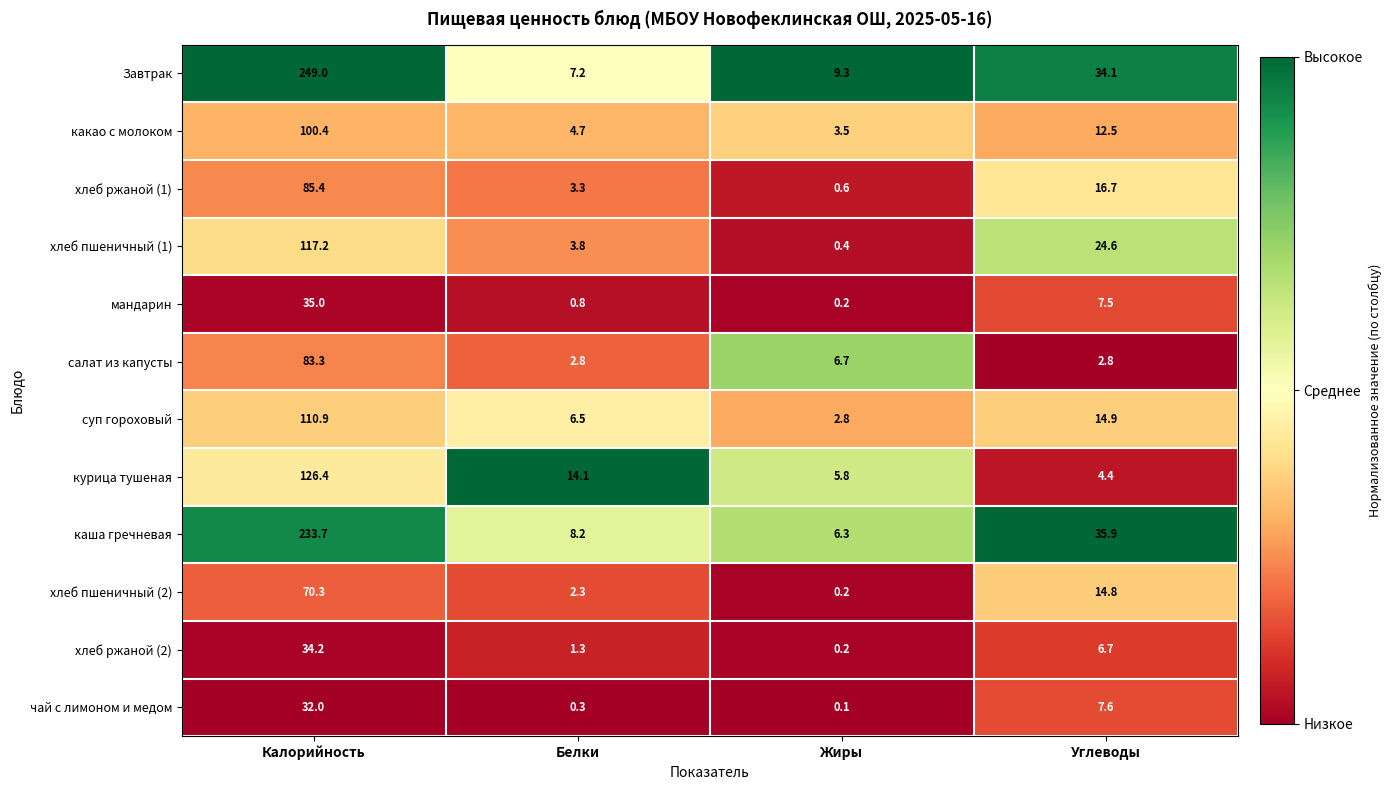

What is the average value of the хлеб пшеничный (2) series?

21.9